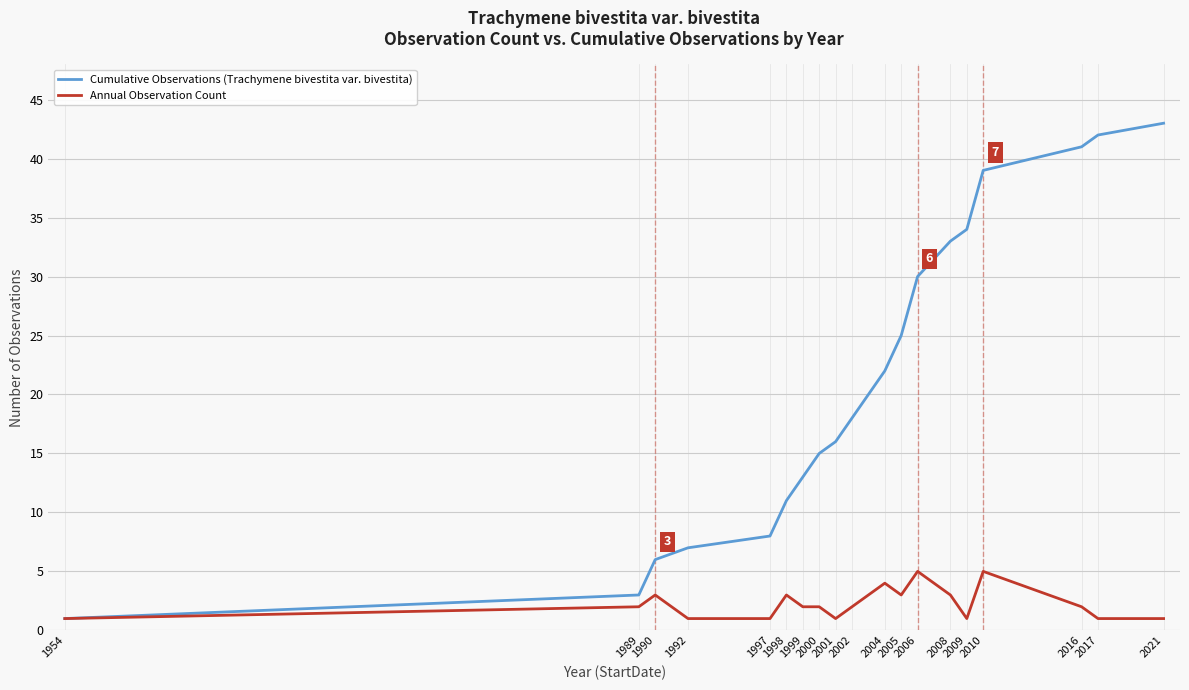

The value of Cumulative Observations (Trachymene bivestita var. bivestita) at 2008 is 33. True or false?

True